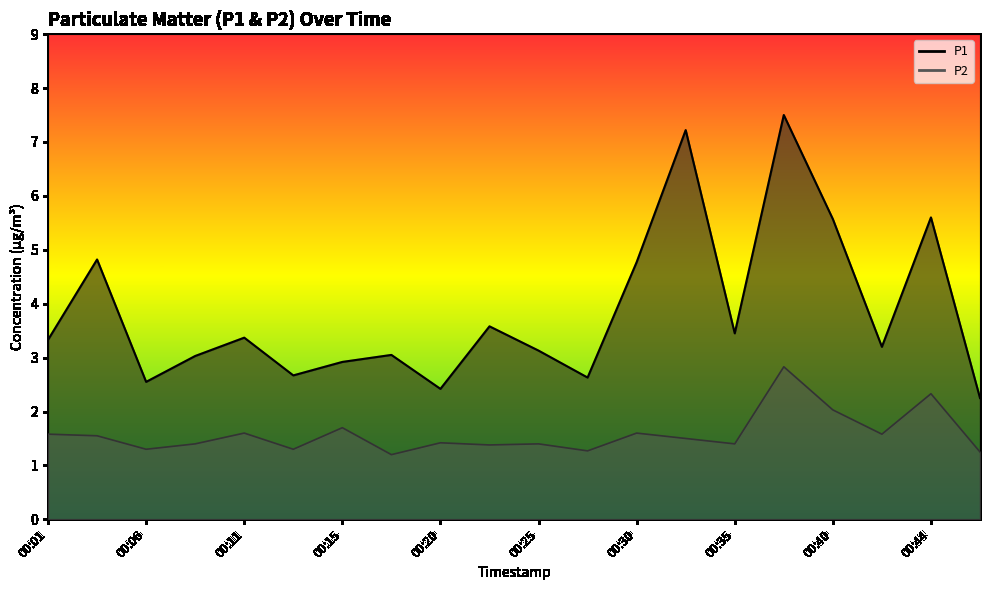

How many interior local peaks does the P1 series have?

7